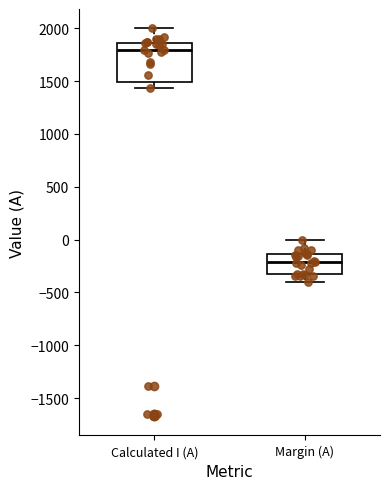

Where is the upper edge of the box for Margin (A) on the y-axis? The values are not printed on the chart, so give them approximately, as read against the axis.

-150